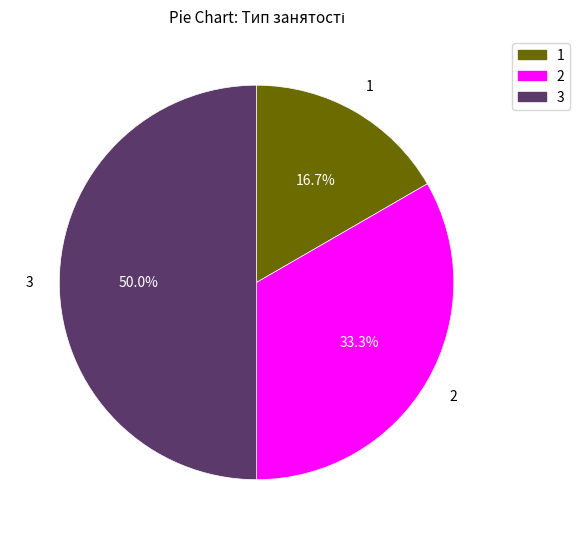

Which has a higher value, 3 or 2?

3